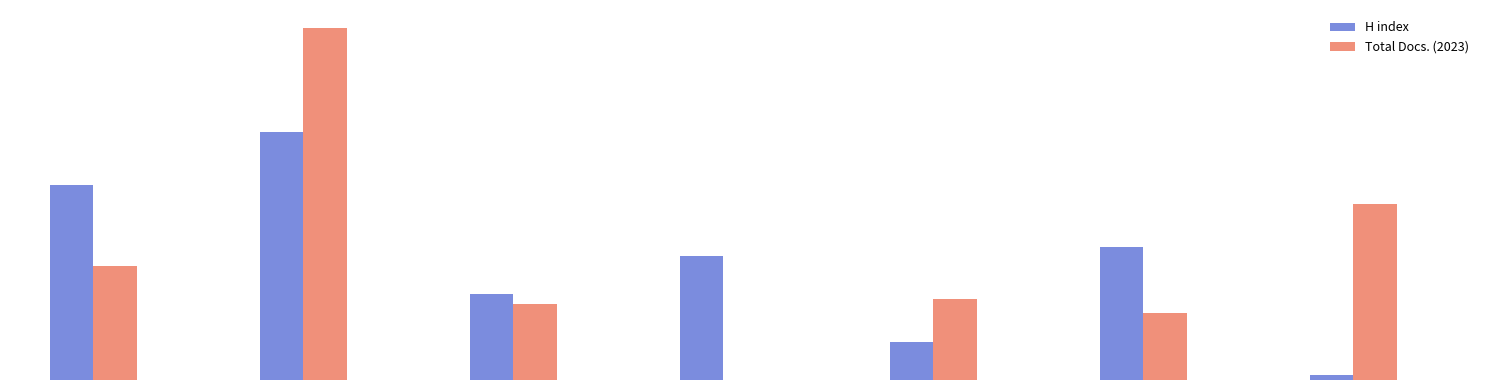

What is the value of the Total Docs. (2023) bar at the 7th from the left?

37